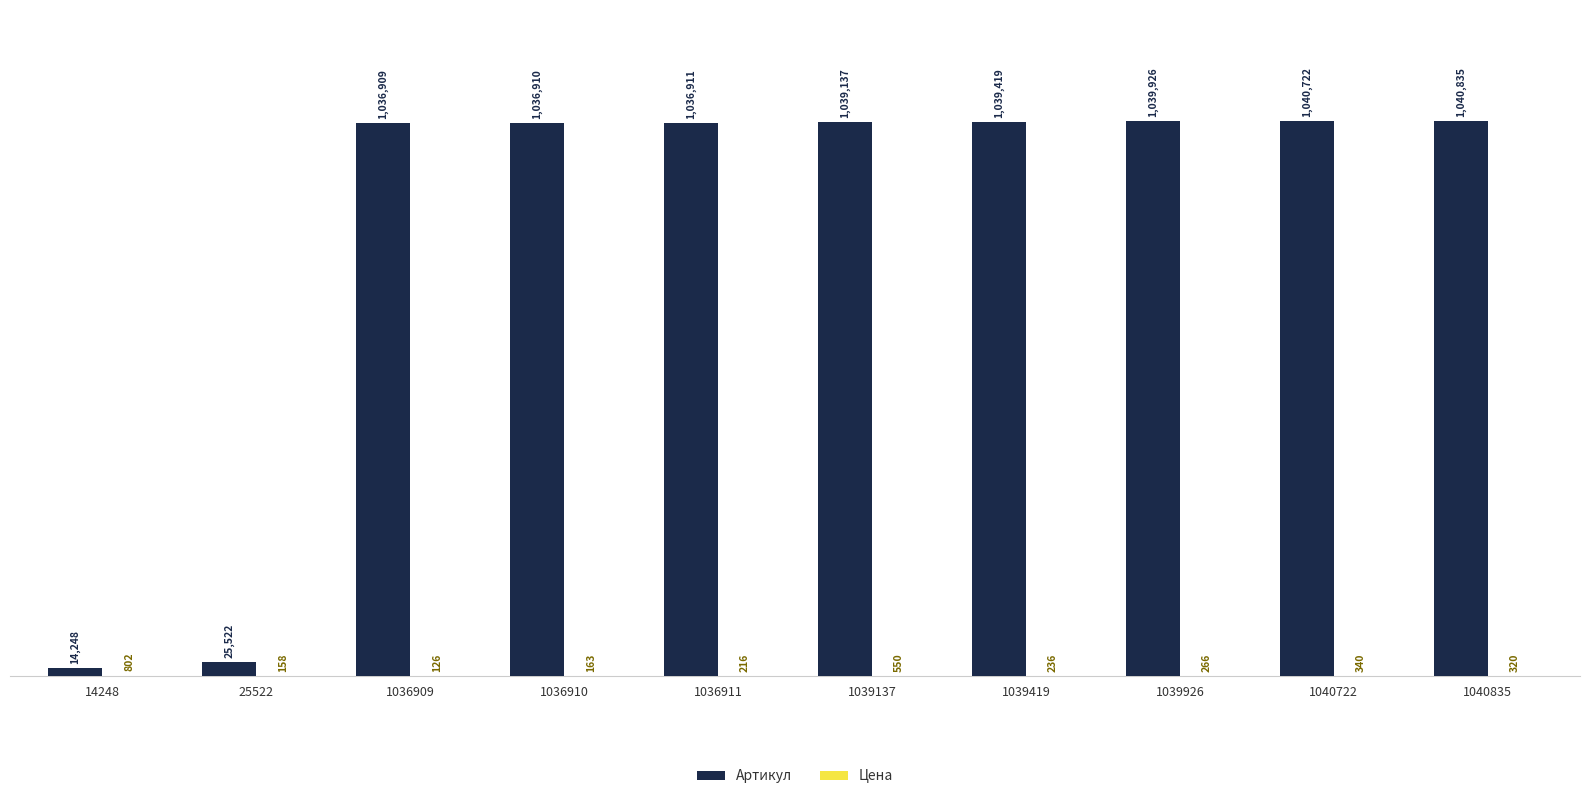

Where is Цена nearest to the value 464?

1039137